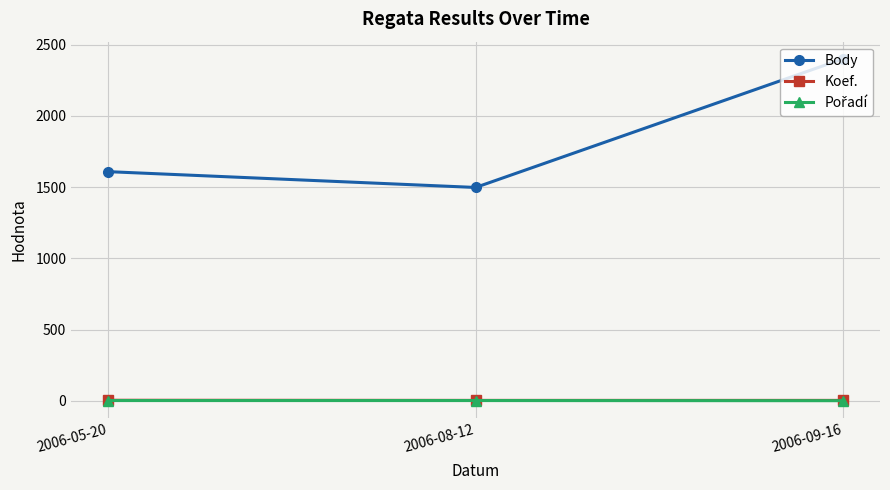

The value of Body at 2006-09-16 is 1006. True or false?

False